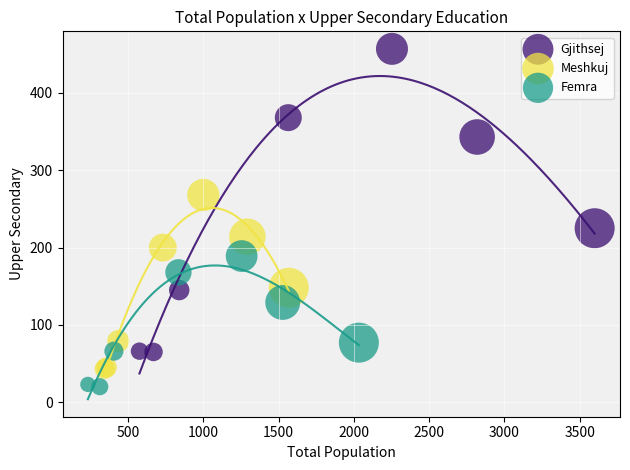

Which series reaches the minimum Y coordinate?

Femra